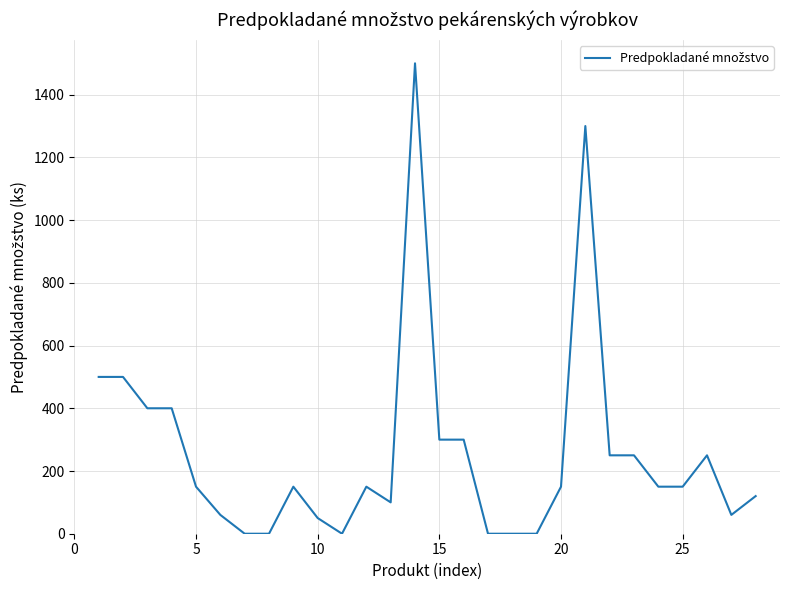

What is the average value?

259